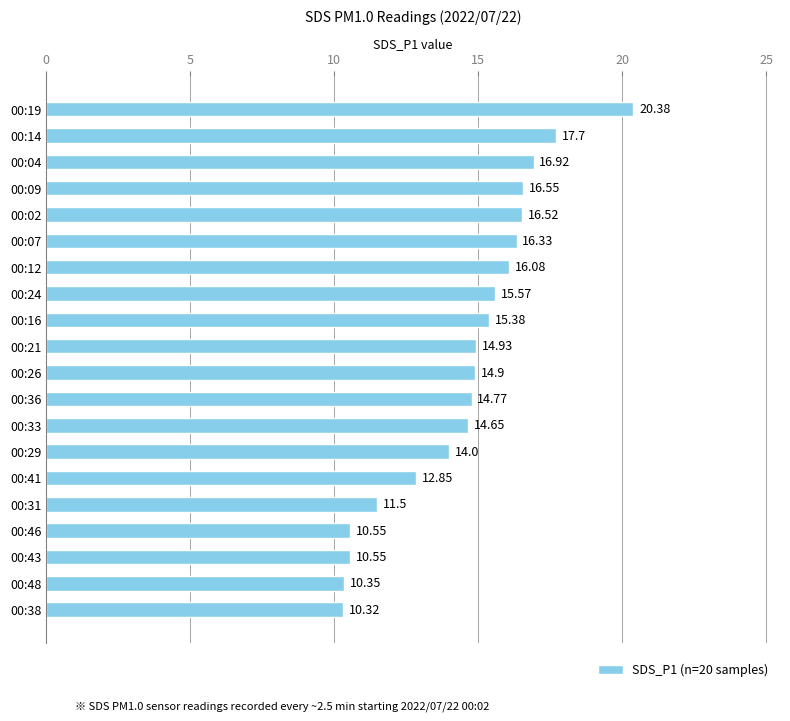

What is the maximum value shown in the chart?

20.4